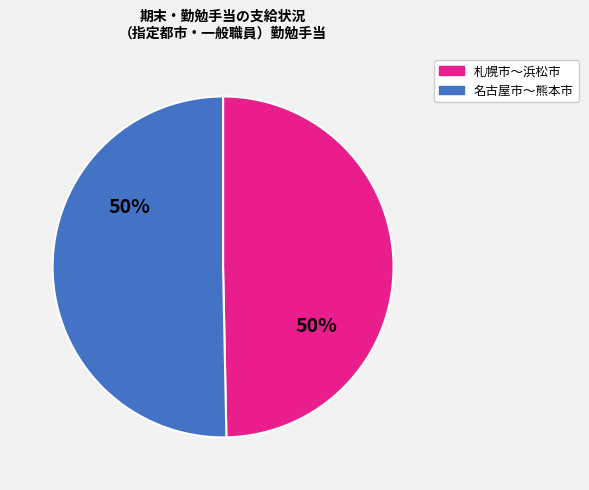

To the nearest percent, what is the average slice percentage?

50%